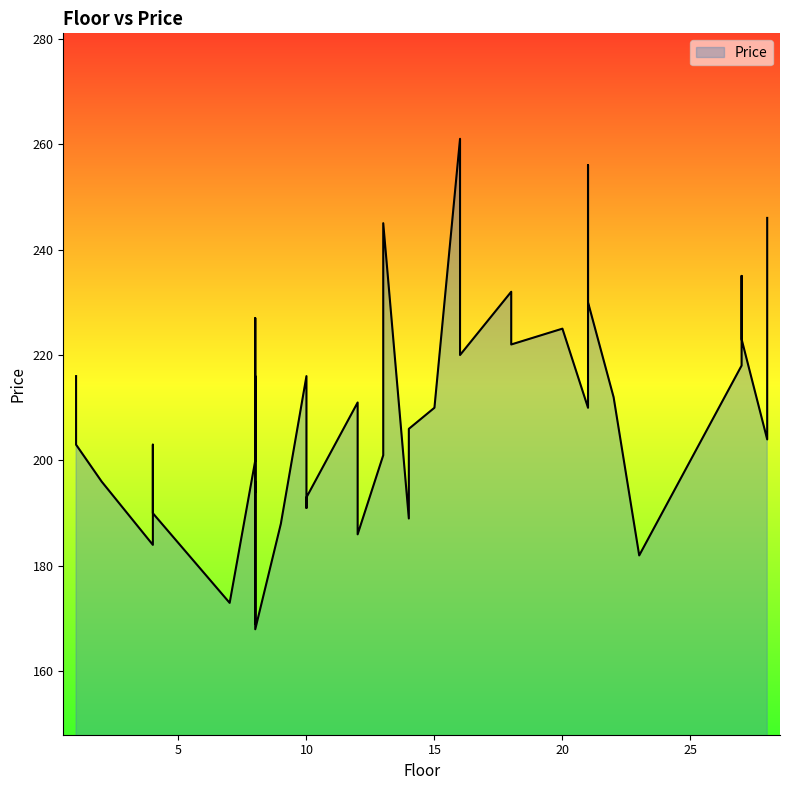

List the labels in order of value, smallest first.

8, 8, 7, 23, 4, 12, 9, 14, 4, 10, 10, 8, 2, 8, 8, 13, 4, 1, 28, 14, 21, 15, 12, 22, 8, 10, 1, 27, 16, 18, 27, 20, 8, 21, 18, 27, 13, 28, 21, 16